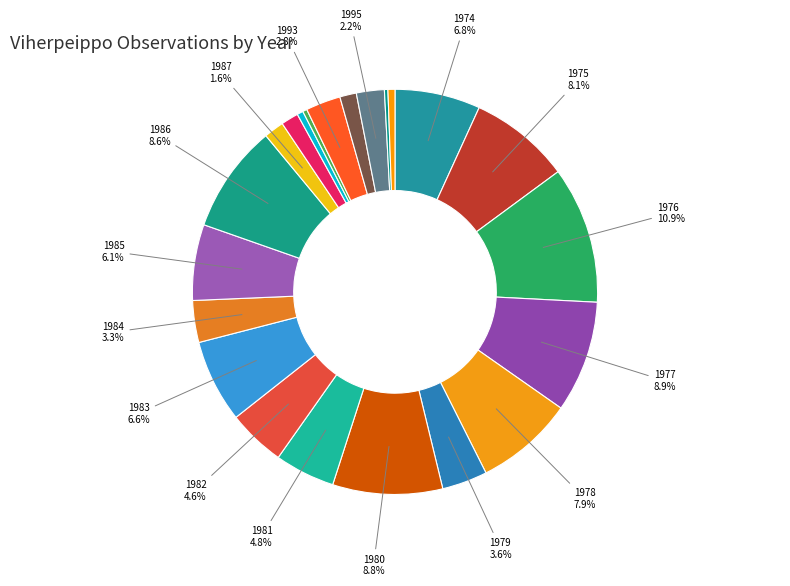

How many segments does this pie chart have?

22